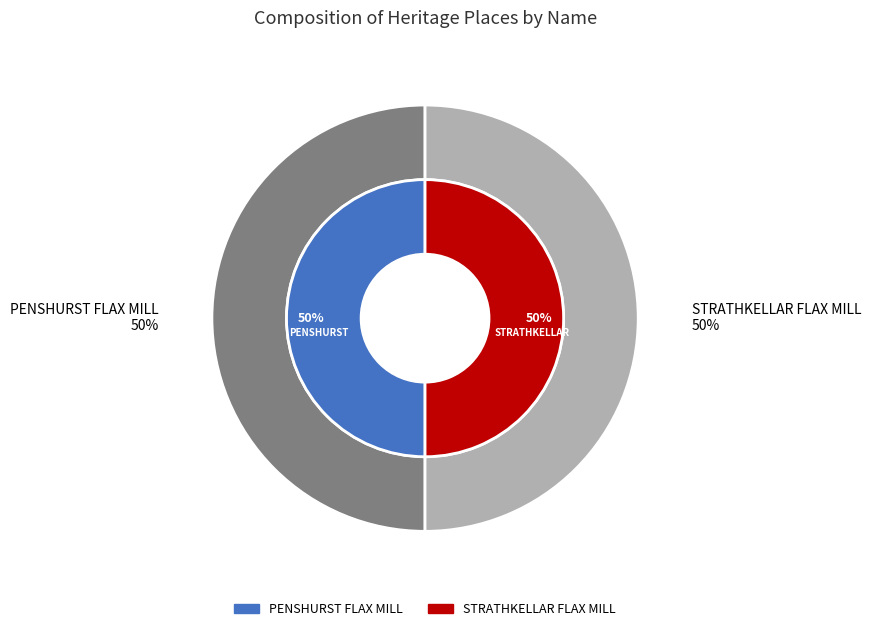

What portion of the pie excludes STRATHKELLAR FLAX MILL?

50.0%